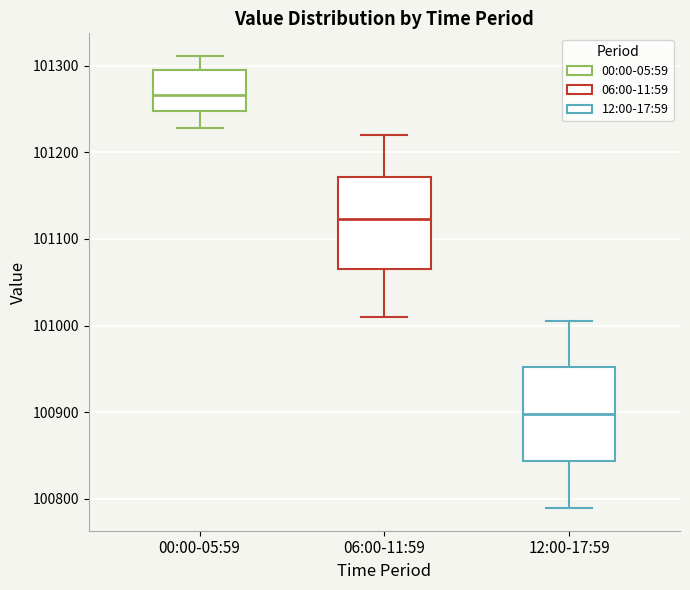

Reading left to right, read every box against the y-axis: the position of its median line, the range the box covers, and the ends of its whiskers. The values are not printed on the chart, so give them approximately, as read against the axis.

00:00-05:59: median 101270, box 101250 to 101290, whiskers 101230 to 101310
06:00-11:59: median 101120, box 101070 to 101170, whiskers 101010 to 101220
12:00-17:59: median 100900, box 100840 to 100950, whiskers 100790 to 101010